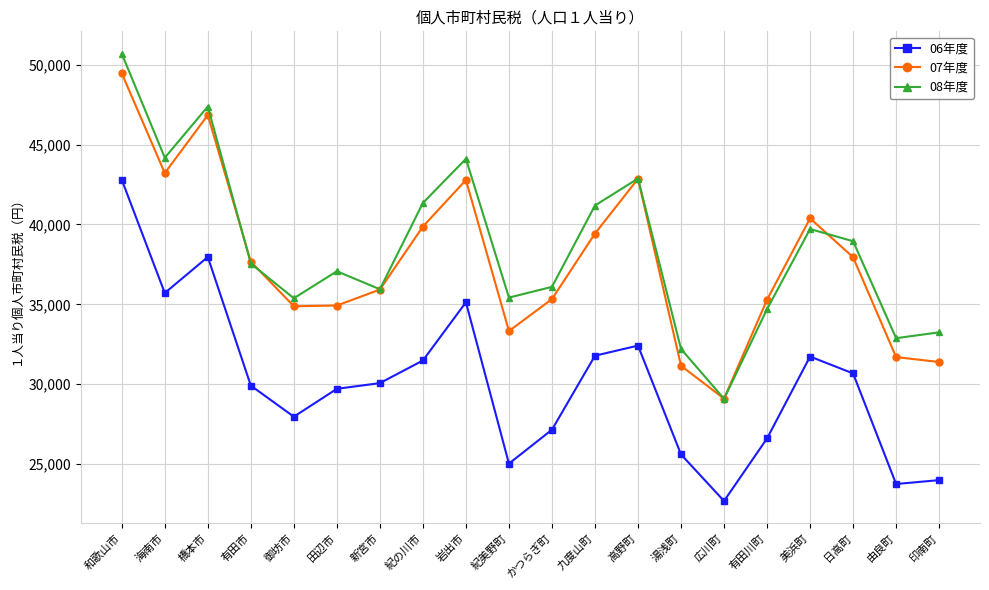

What is the difference between the maximum and minimum values in the 06年度 series?

20120.0